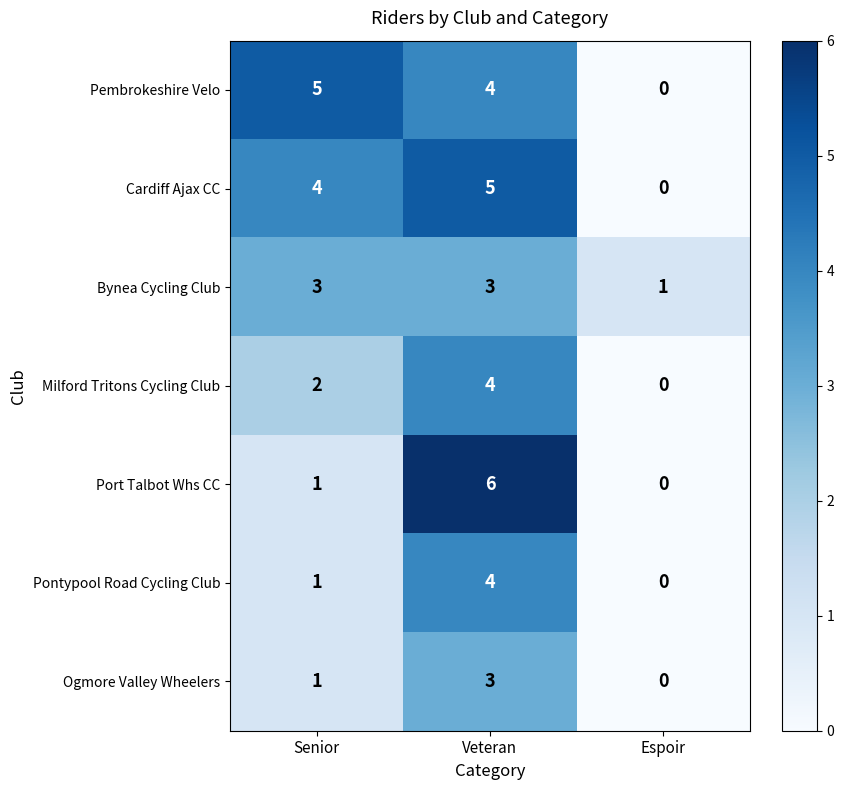

Where is Port Talbot Whs CC nearest to the value 3?

Senior